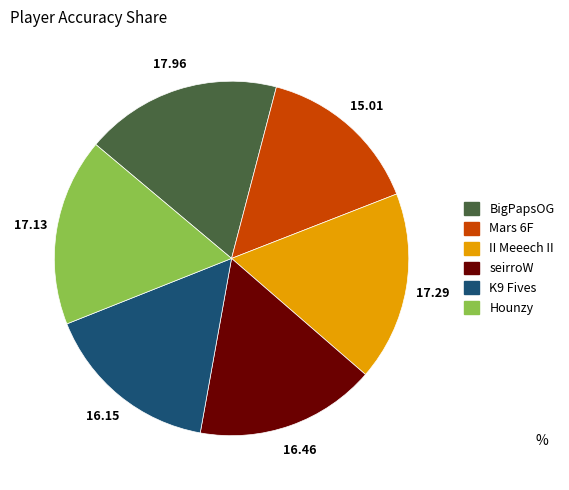

What is the largest slice in the pie chart?

BigPapsOG